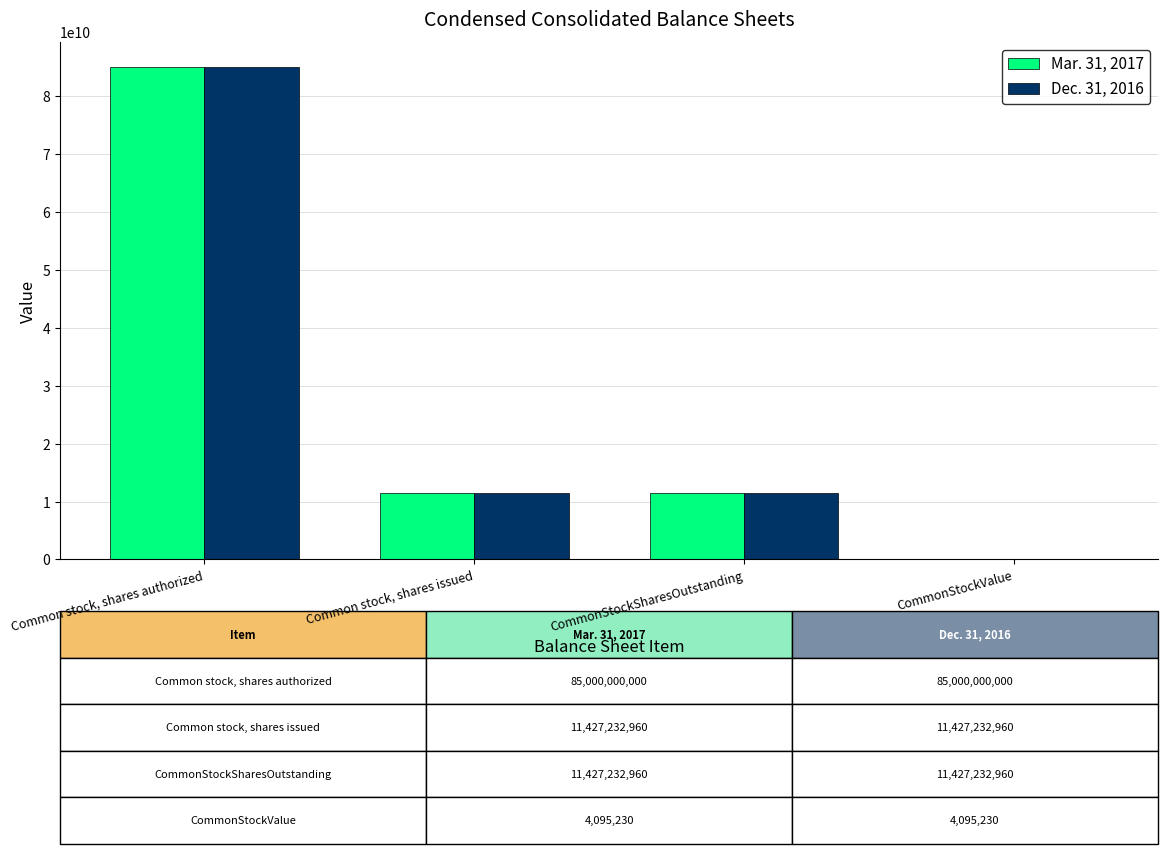

Which category has the highest value in the Dec. 31, 2016 series?

Common stock, shares authorized